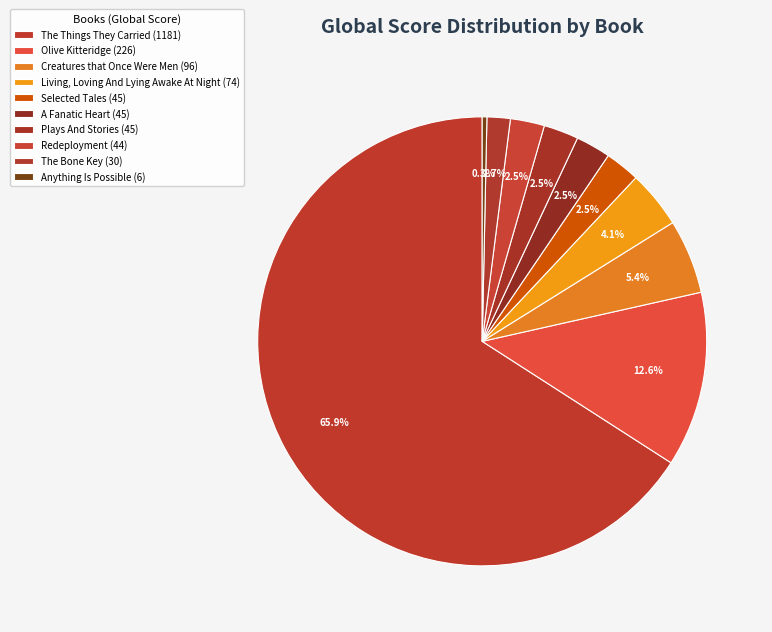

How many segments does this pie chart have?

10